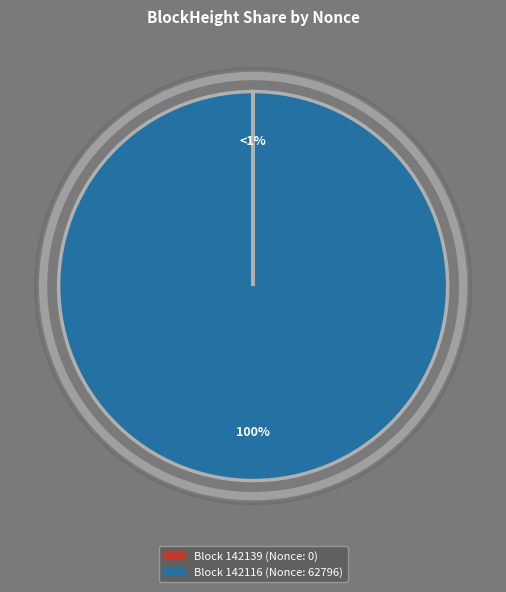

Rank the categories by value from lowest to highest.

142139, 142116